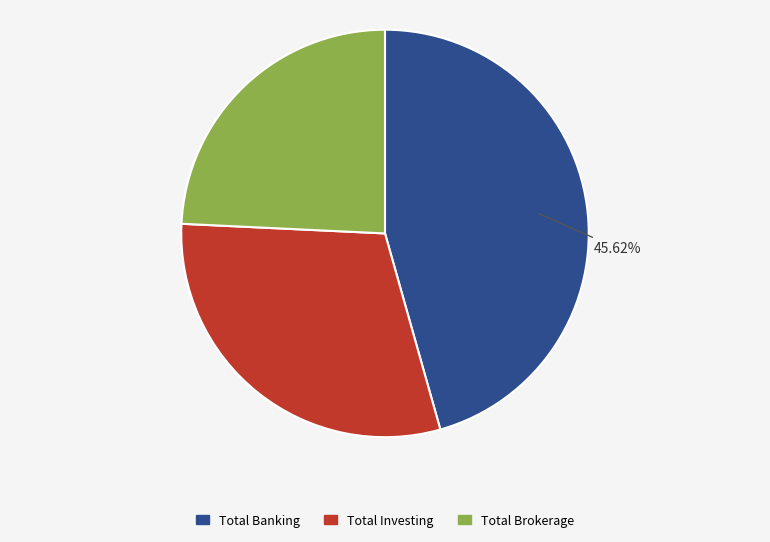

Rank the categories by value from lowest to highest.

Total Brokerage, Total Investing, Total Banking